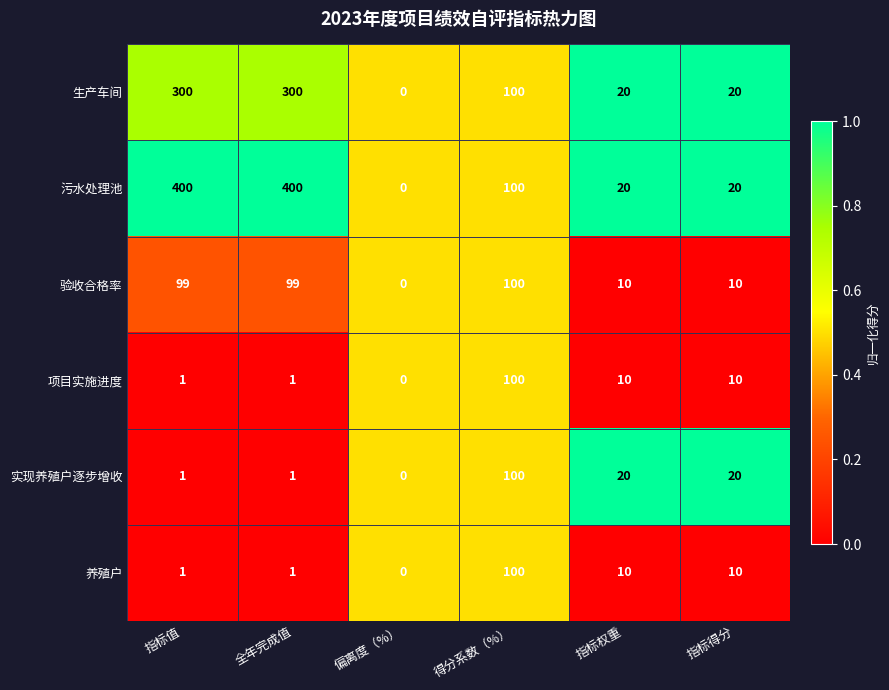

Where does the 养殖户 series first go above 10?

得分系数（%）